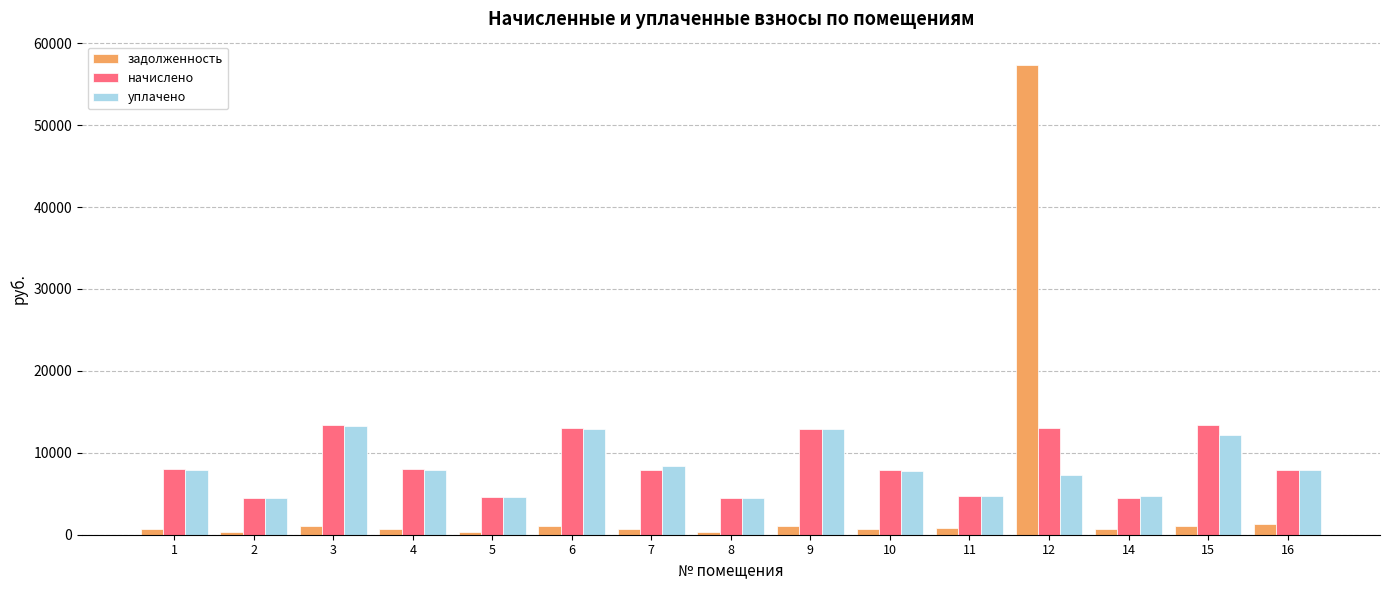

Between 2 and 15, which series saw the biggest shift?

начислено